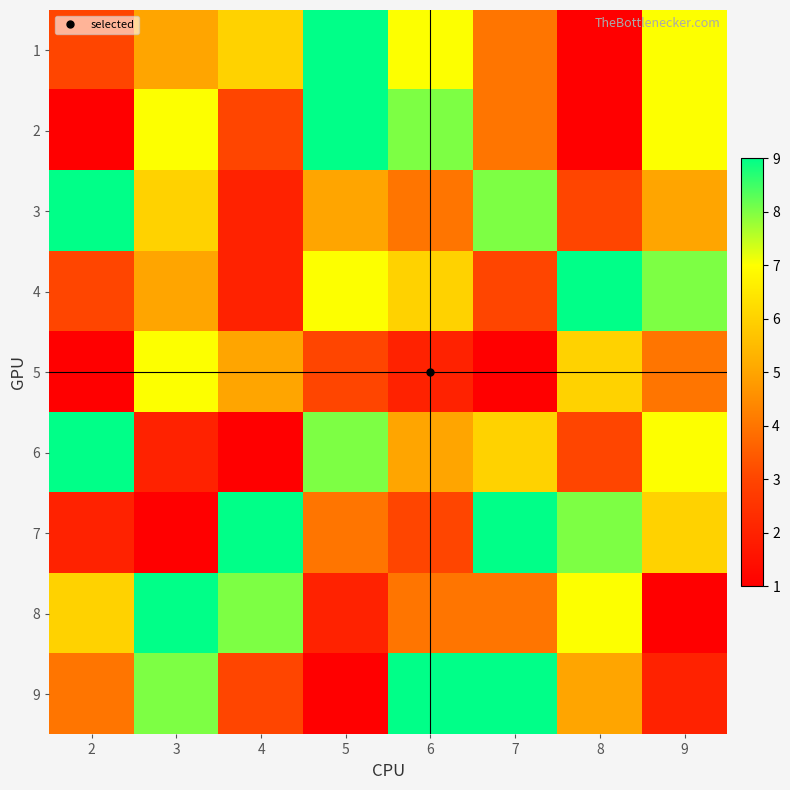

Rank the series by their maximum value, from lowest to highest.

5, 1, 2, 3, 4, 6, 7, 8, 9